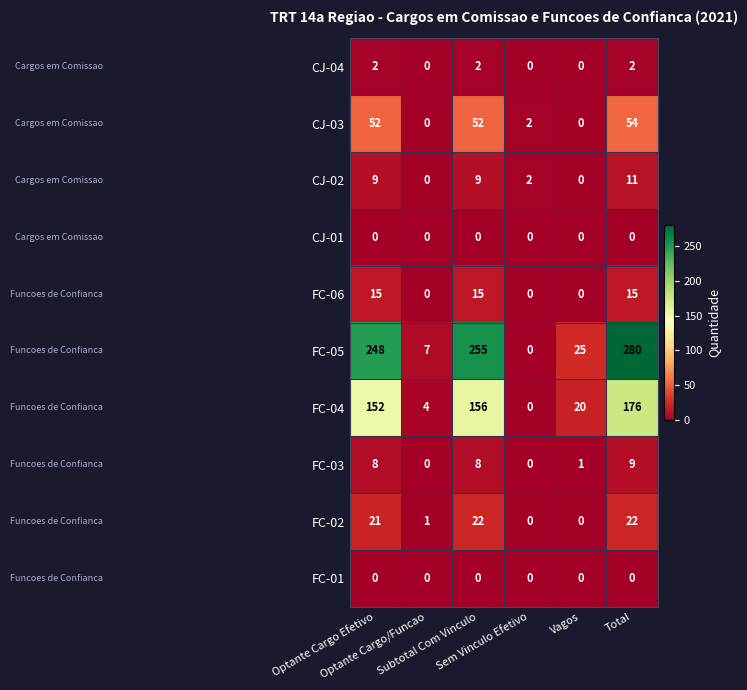

Which series has the largest range (max minus min)?

FC-05